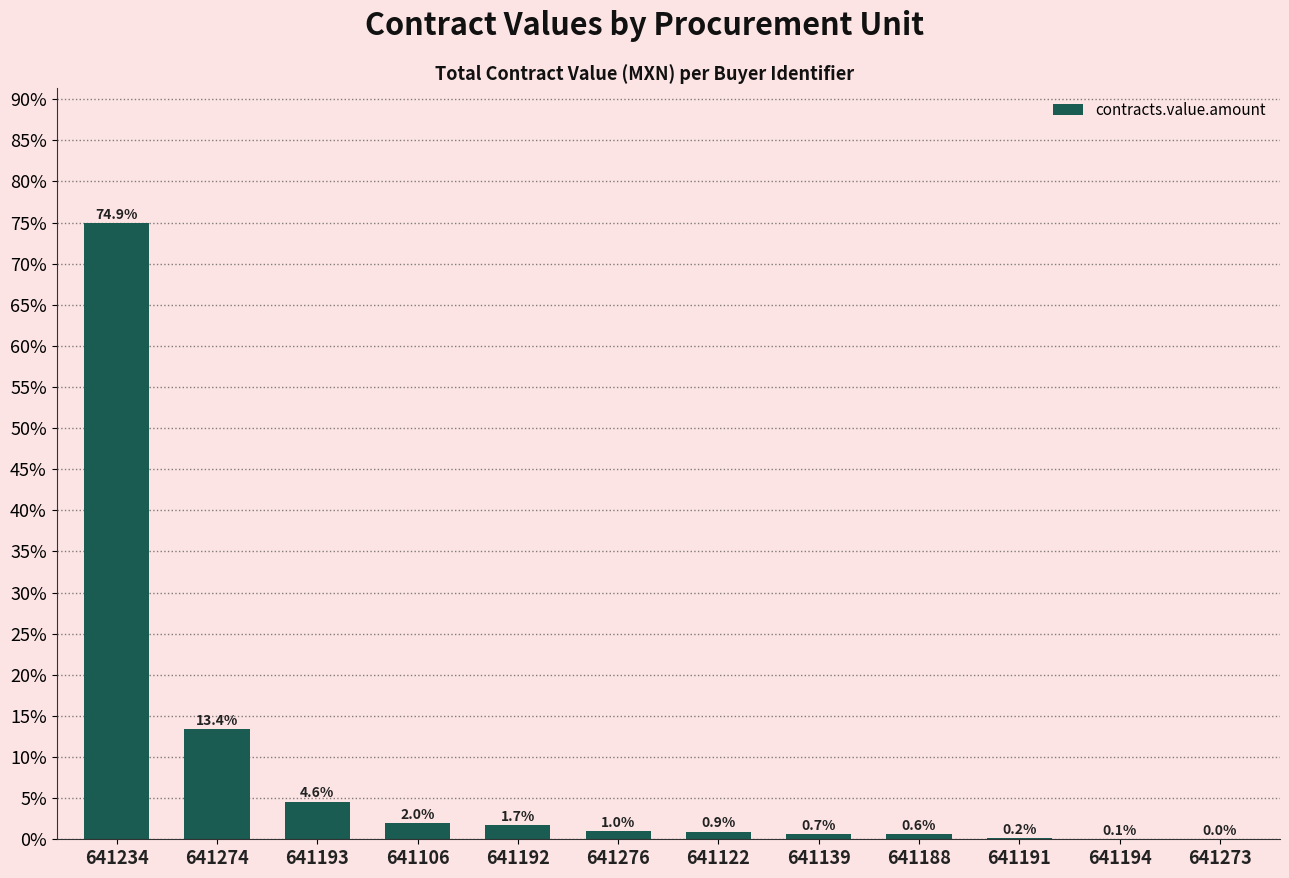

What is the sum of all values?

100.0